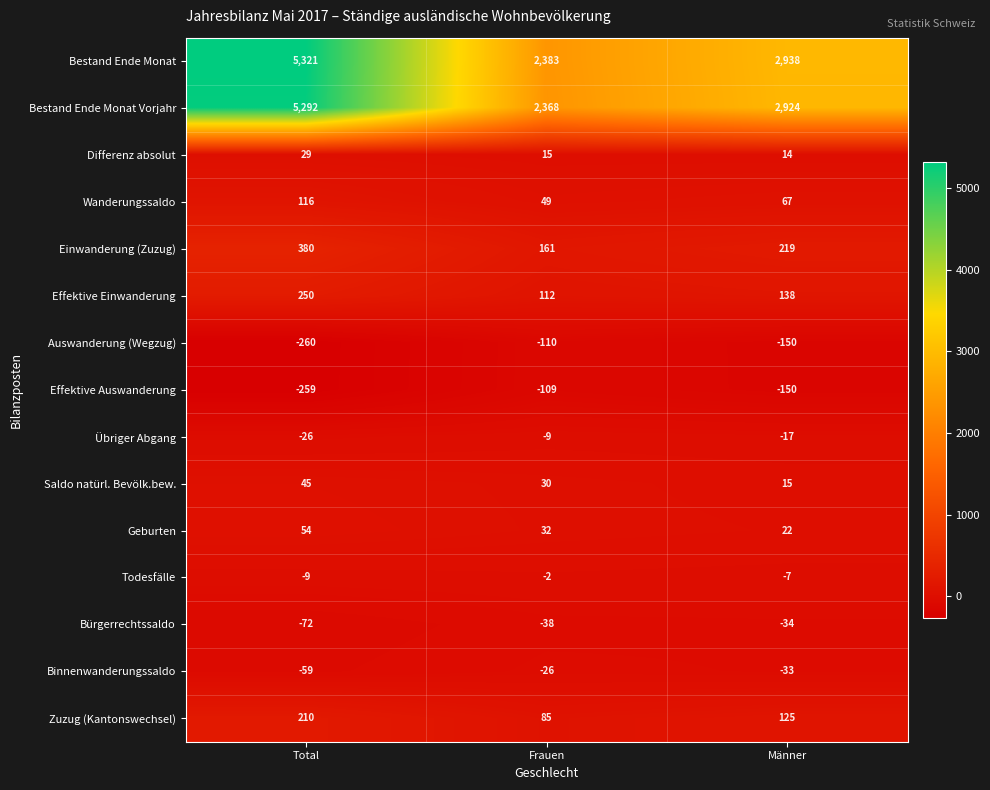

Count the Todesfälle values in the range -9 to -2.

3